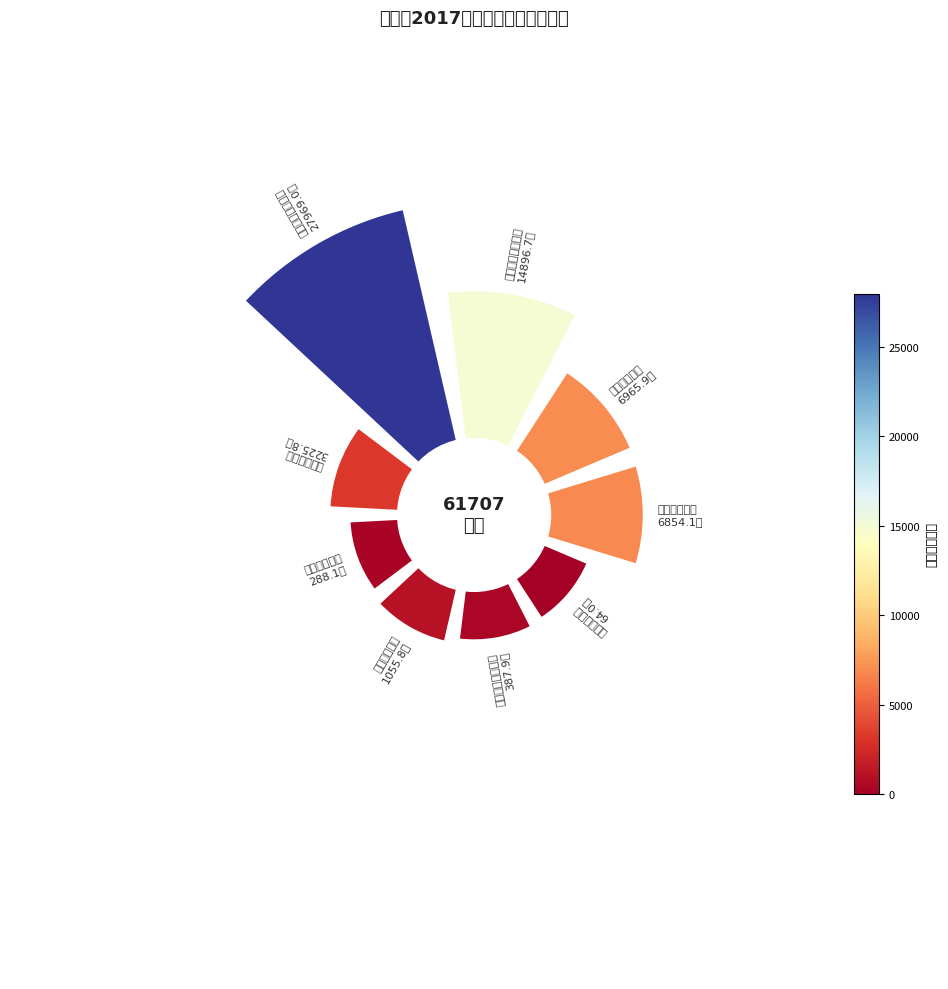

Rank the categories by value from lowest to highest.

电商扶贫项目, 教育扶贫项目, 兜底保障扶贫项目, 就业扶贫项目, 健康扶贫项目, 产业扶贫项目, 安居扶贫项目, 整村推进扶贫项目, 基础设施扶贫项目